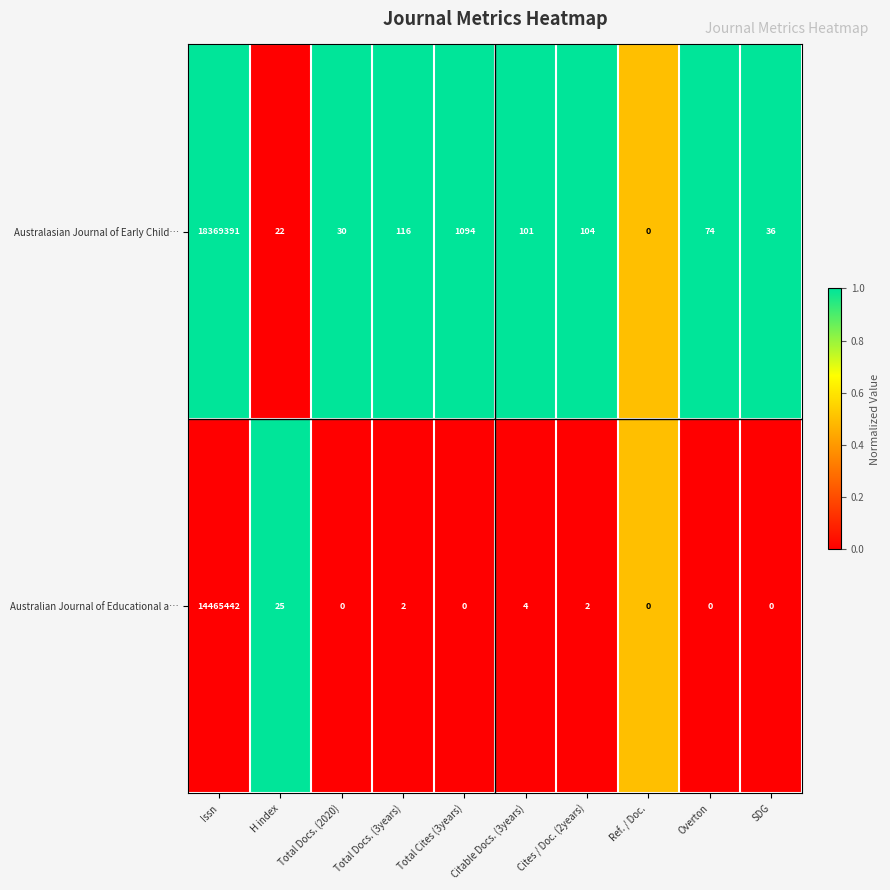

True or false: Australasian Journal of Early Child… has a value of 0 at Ref. / Doc..

True